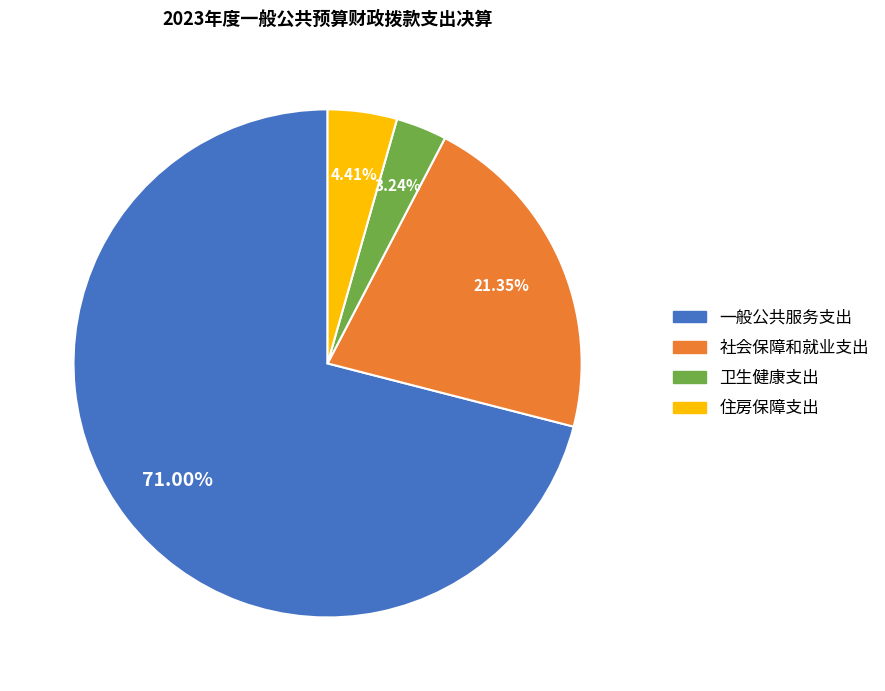

How many slices are in this pie chart?

4